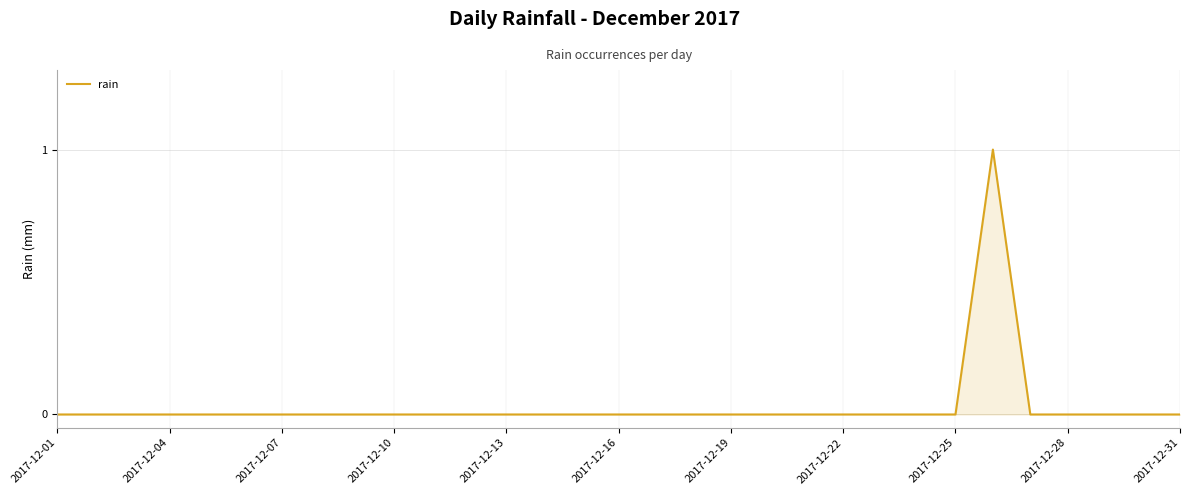

Count the values in the range 0 to 1.

31